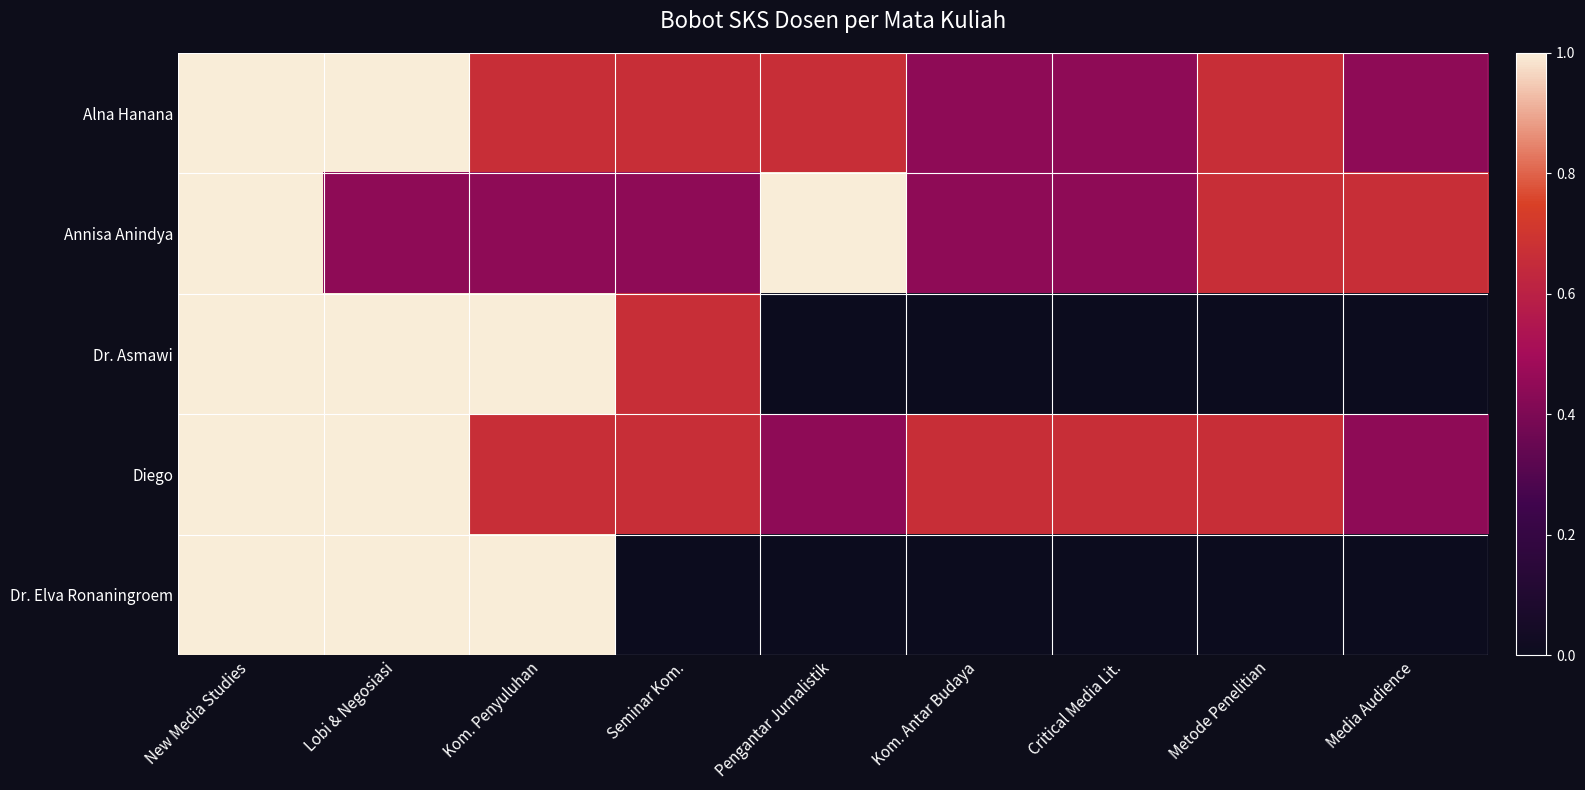

Reading right to left, transcribe all the data shown in this chart.

Alna Hanana: Media Audience=0.4	Metode Penelitian=0.7	Critical Media Lit.=0.4	Kom. Antar Budaya=0.4	Pengantar Jurnalistik=0.7	Seminar Kom.=0.7	Kom. Penyuluhan=0.7	Lobi & Negosiasi=1.0	New Media Studies=1.0
Annisa Anindya: Media Audience=0.7	Metode Penelitian=0.7	Critical Media Lit.=0.4	Kom. Antar Budaya=0.4	Pengantar Jurnalistik=1.0	Seminar Kom.=0.4	Kom. Penyuluhan=0.4	Lobi & Negosiasi=0.4	New Media Studies=1.0
Dr. Asmawi: Media Audience=0.0	Metode Penelitian=0.0	Critical Media Lit.=0.0	Kom. Antar Budaya=0.0	Pengantar Jurnalistik=0.0	Seminar Kom.=0.7	Kom. Penyuluhan=1.0	Lobi & Negosiasi=1.0	New Media Studies=1.0
Diego: Media Audience=0.4	Metode Penelitian=0.7	Critical Media Lit.=0.7	Kom. Antar Budaya=0.7	Pengantar Jurnalistik=0.4	Seminar Kom.=0.7	Kom. Penyuluhan=0.7	Lobi & Negosiasi=1.0	New Media Studies=1.0
Dr. Elva Ronaningroem: Media Audience=0.0	Metode Penelitian=0.0	Critical Media Lit.=0.0	Kom. Antar Budaya=0.0	Pengantar Jurnalistik=0.0	Seminar Kom.=0.0	Kom. Penyuluhan=1.0	Lobi & Negosiasi=1.0	New Media Studies=1.0